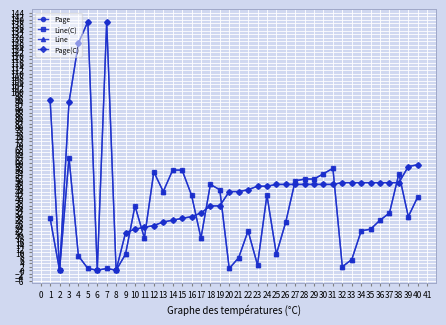

Which has a higher value, 1 or 18?

1